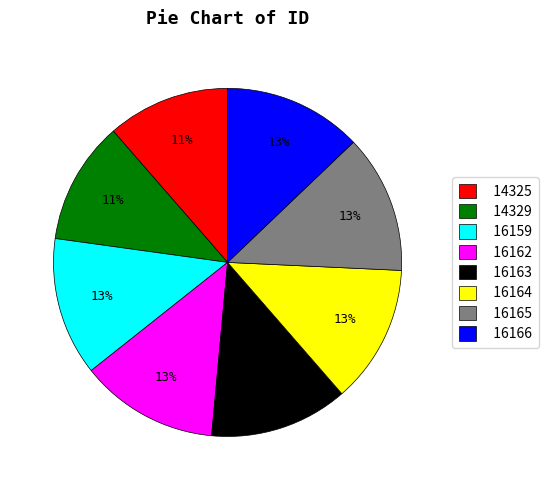

The 16165 slice represents 1% of the pie. True or false?

False